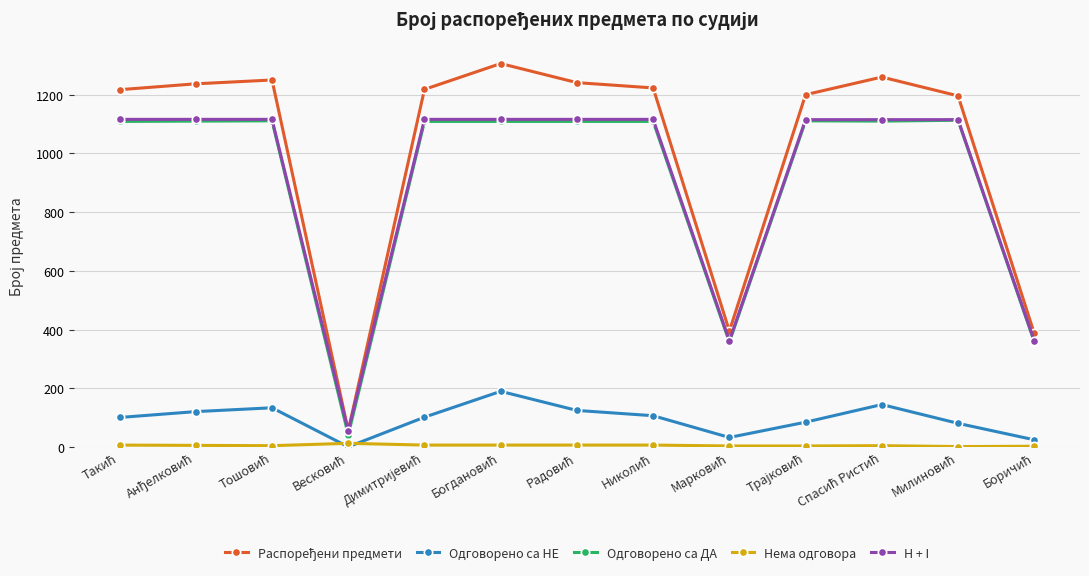

True or false: H + I and Одговорено са НЕ intersect in this chart.

False